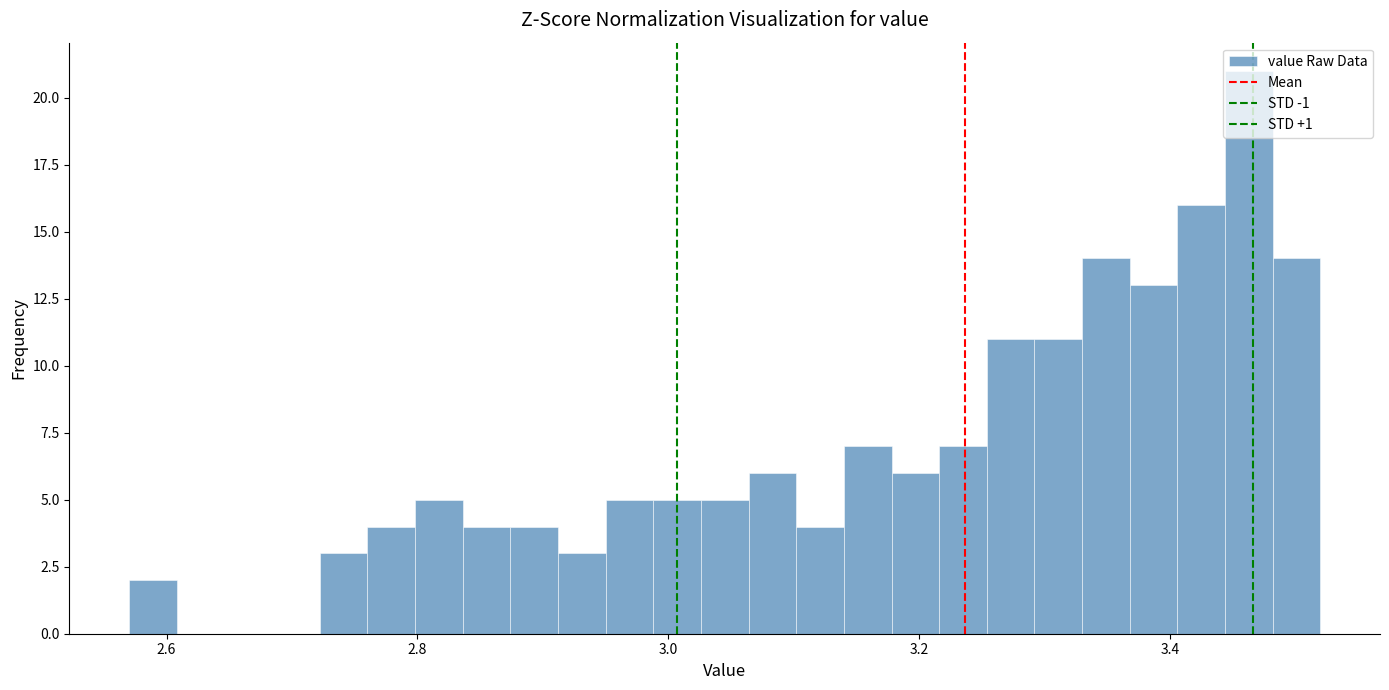

Around what value on the x-axis is the tallest bar? Give the approximate position of its centre, as read against the axis.

3.46